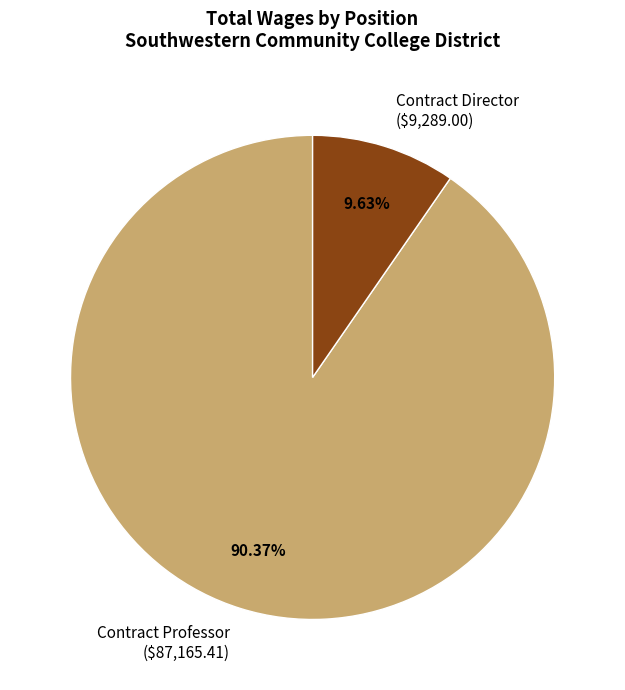

True or false: Contract Professor accounts for 99% of the total.

False